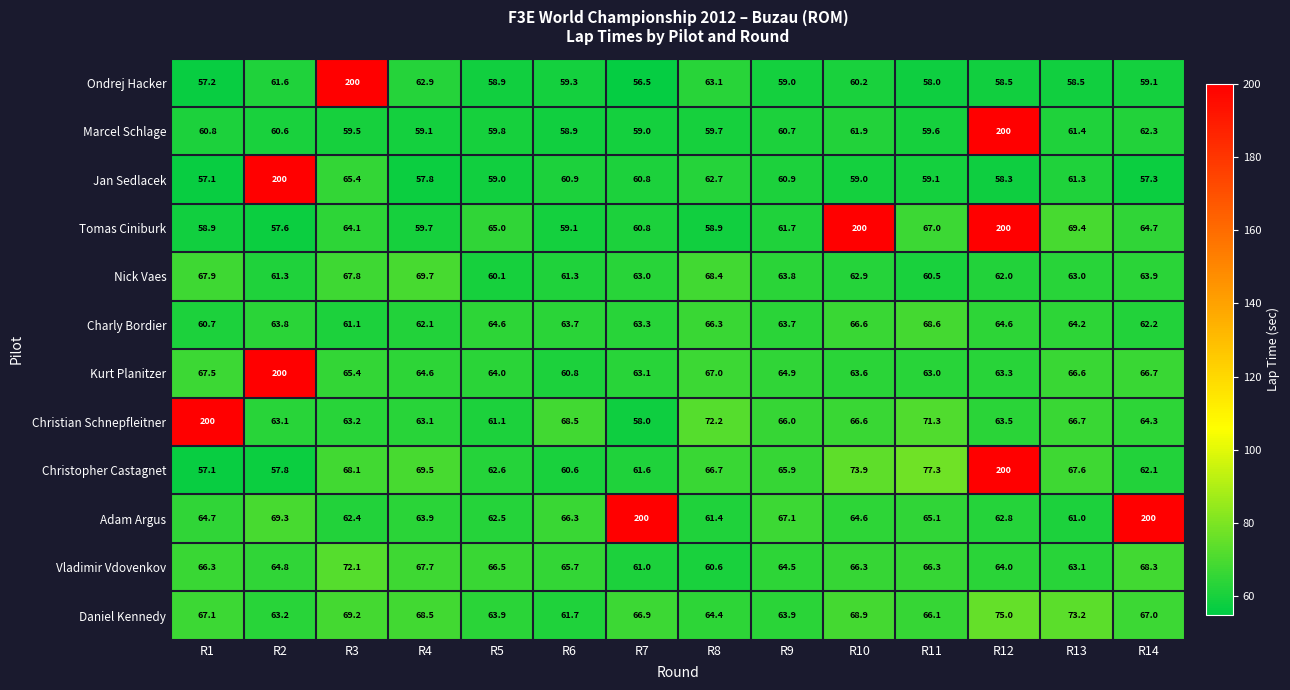

What is the difference between the maximum and second lowest values in the Tomas Ciniburk series?

141.1